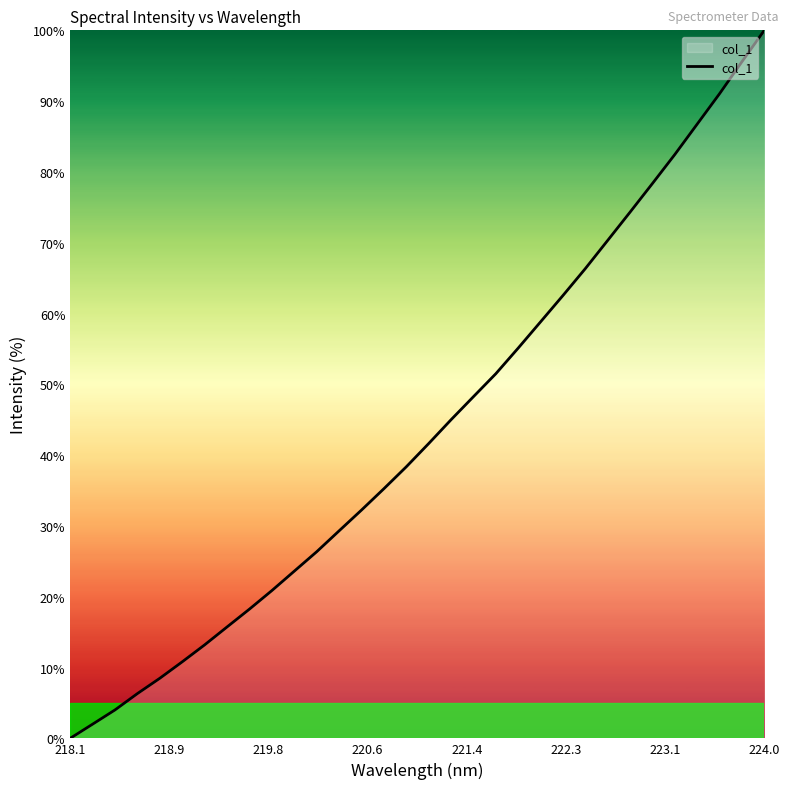

What is the maximum value shown in the chart?

100.0